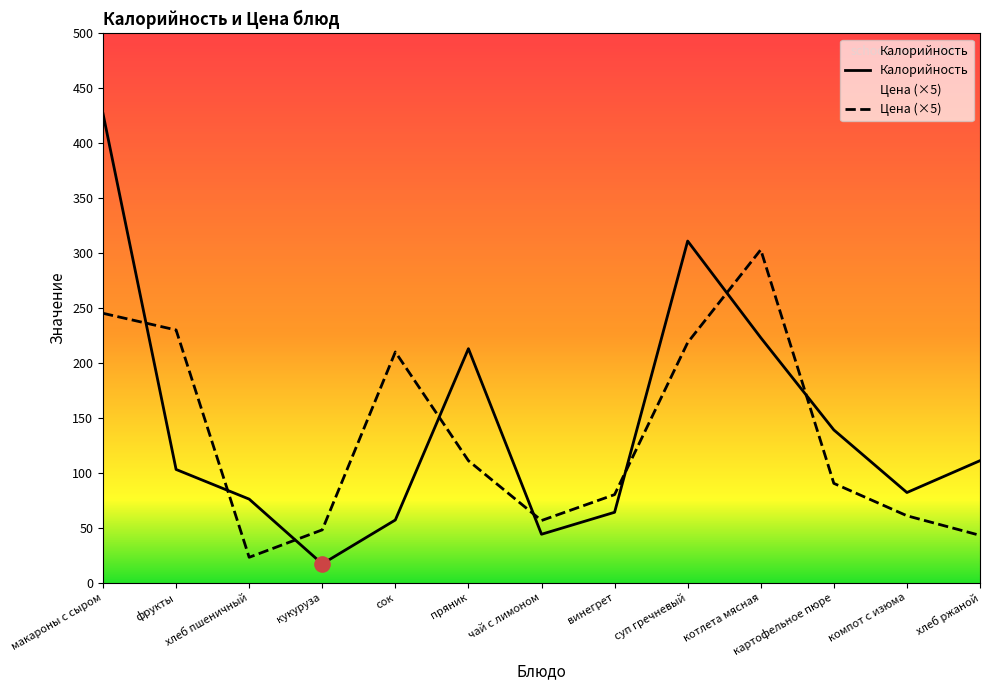

Which series has the largest total across all categories?

Калорийность